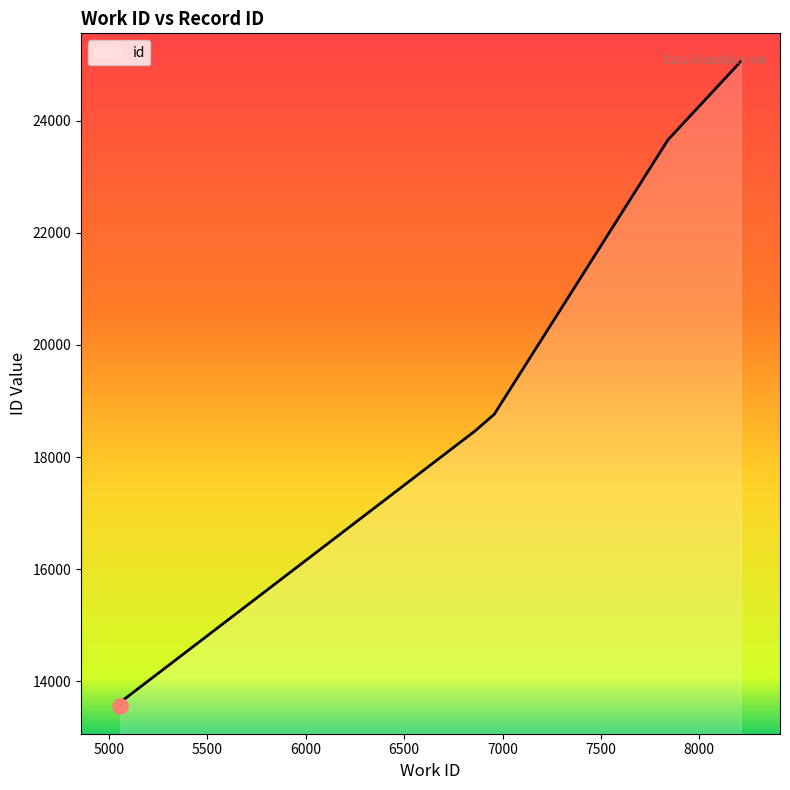

Between 6862 and 6862, which is larger?

6862